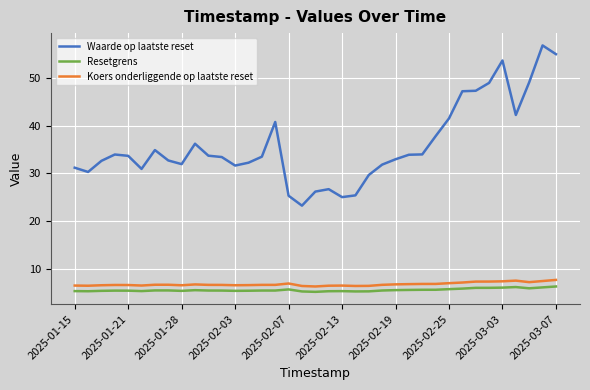

Which series has the largest total across all categories?

Waarde op laatste reset